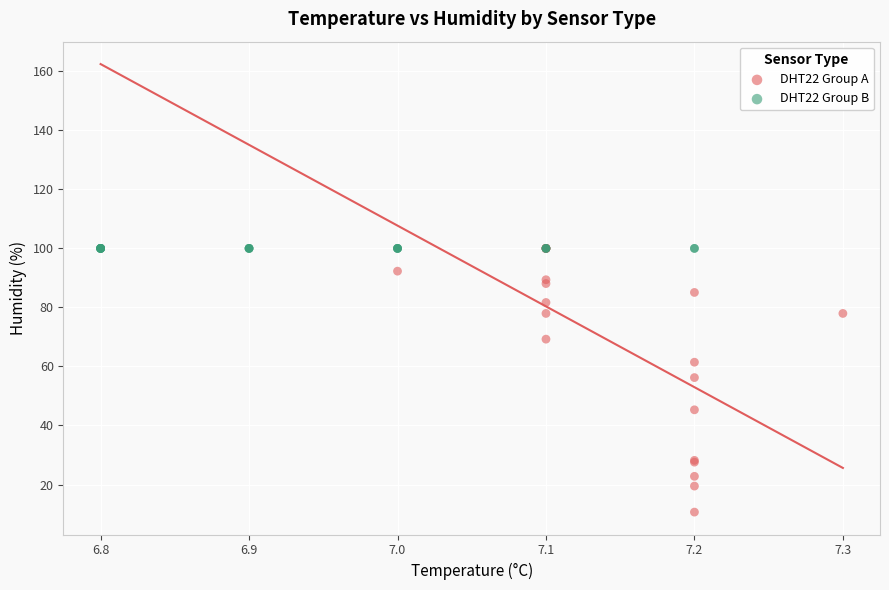

Which series reaches the minimum Y coordinate?

DHT22 Group A